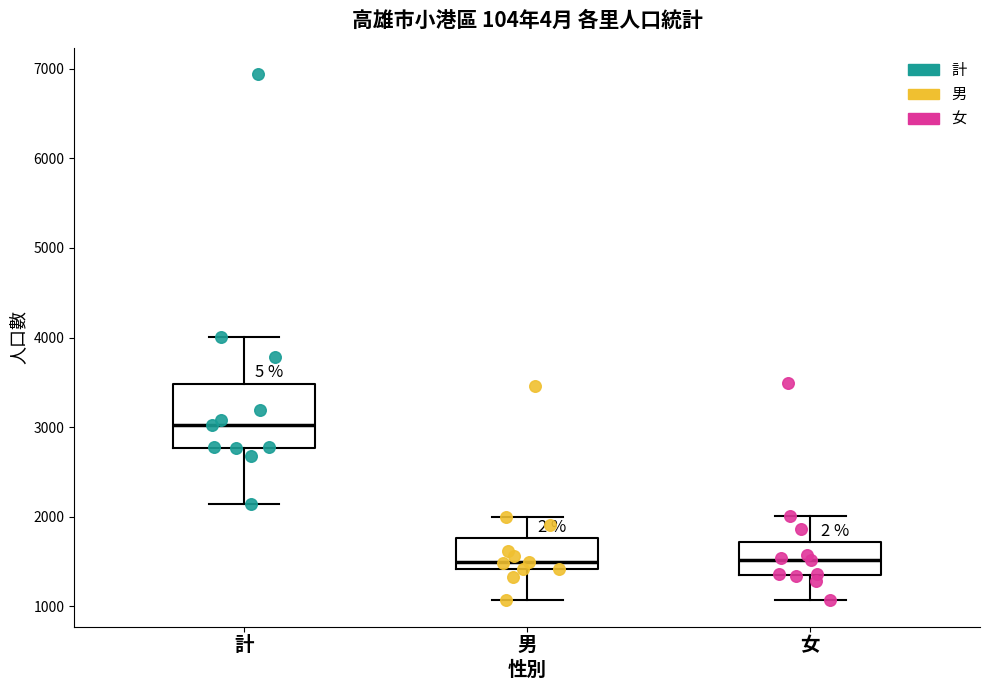

Reading left to right, read every box against the y-axis: the position of its median line, the range the box covers, and the ends of its whiskers. The values are not printed on the chart, so give them approximately, as read against the axis.

計: median 3000, box 2800 to 3500, whiskers 2100 to 4000
男: median 1500, box 1400 to 1800, whiskers 1100 to 2000
女: median 1500, box 1300 to 1700, whiskers 1100 to 2000